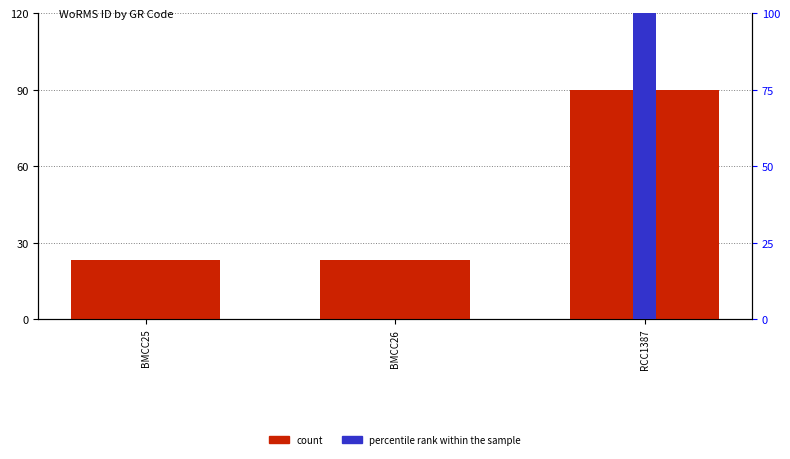

Reading left to right, what are all the values shown in this chart?

count: BMCC25=23.1	BMCC26=23.1	RCC1387=90.0
percentile rank within the sample: BMCC25=0.0	BMCC26=0.0	RCC1387=100.0